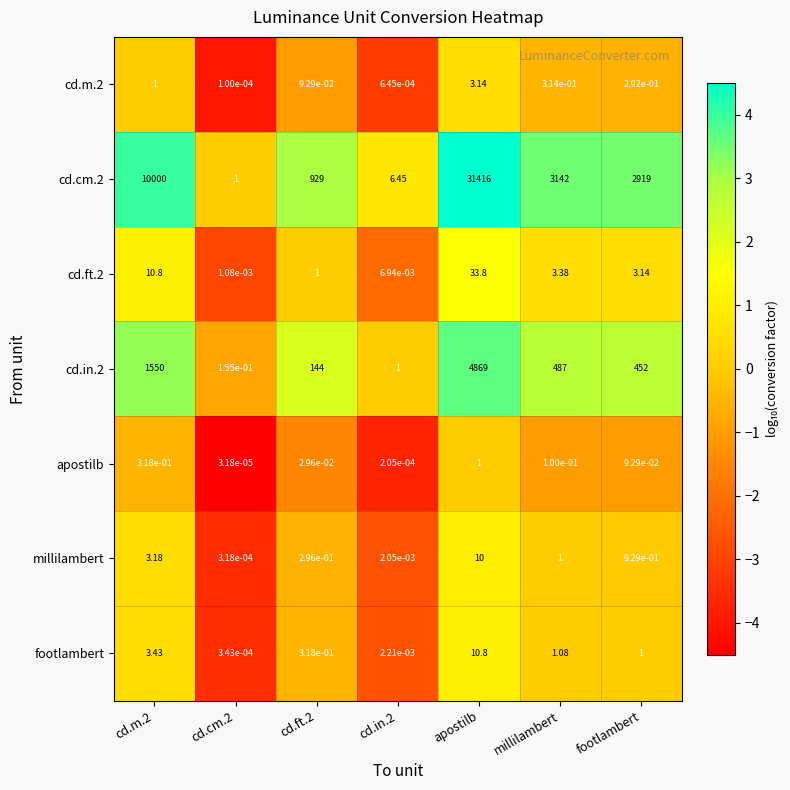

Which category has the highest value across all series?

apostilb